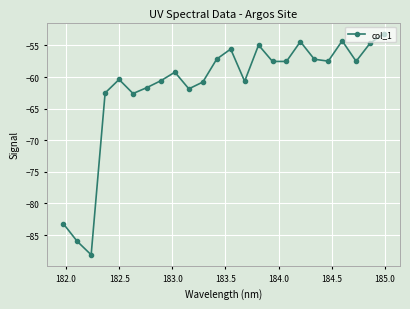

What is the value of the 22nd point from the left?

-57.5